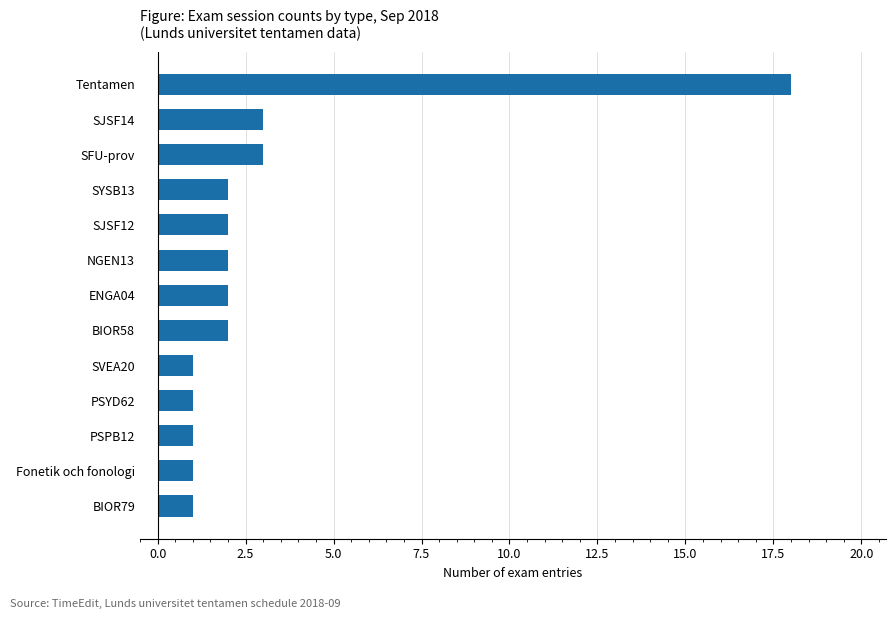

Approximately how many times larger is the value at BIOR58 compared to SVEA20?

2.0